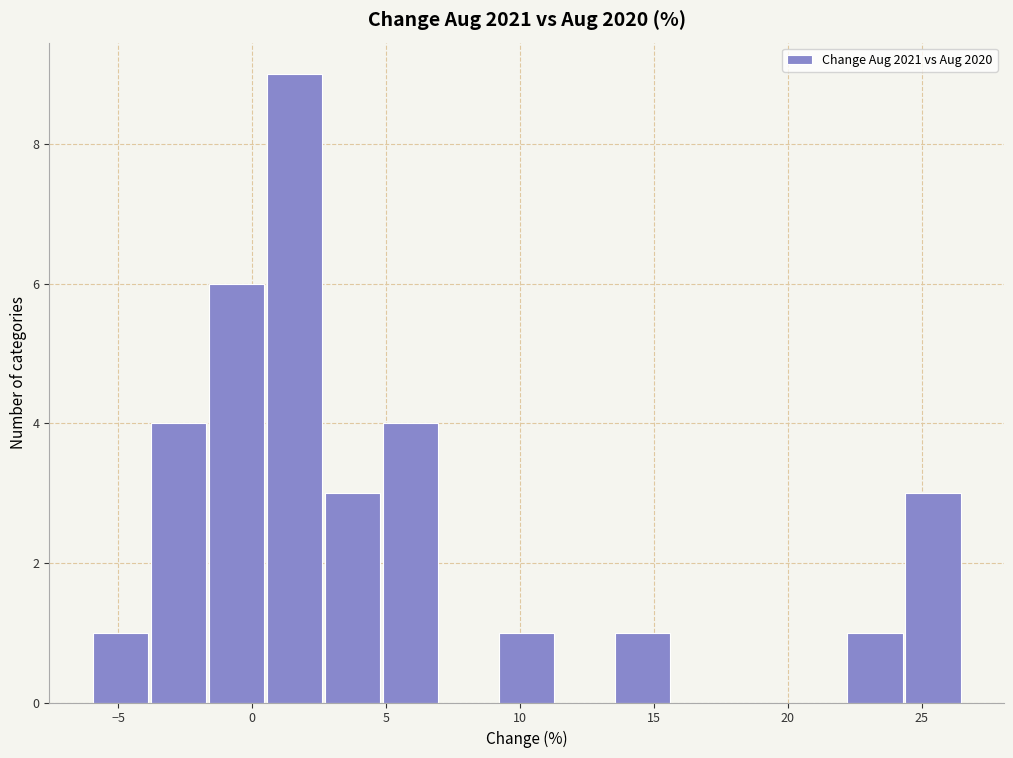

Reading left to right, list every bar in this chart as the range it spans on the x-axis followed by its height. Neither the bar edges nor the heights are printed on the chart, so give them approximately, as read against the axes.

-6.0 to -4.0: 1
-4.0 to -1.5: 4
-1.5 to 0.5: 6
0.5 to 2.5: 9
2.5 to 5.0: 3
5.0 to 7.0: 4
7.0 to 9.0: 0
9.0 to 11.5: 1
11.5 to 13.5: 0
13.5 to 15.5: 1
15.5 to 18.0: 0
18.0 to 20.0: 0
20.0 to 22.0: 0
22.0 to 24.5: 1
24.5 to 26.5: 3